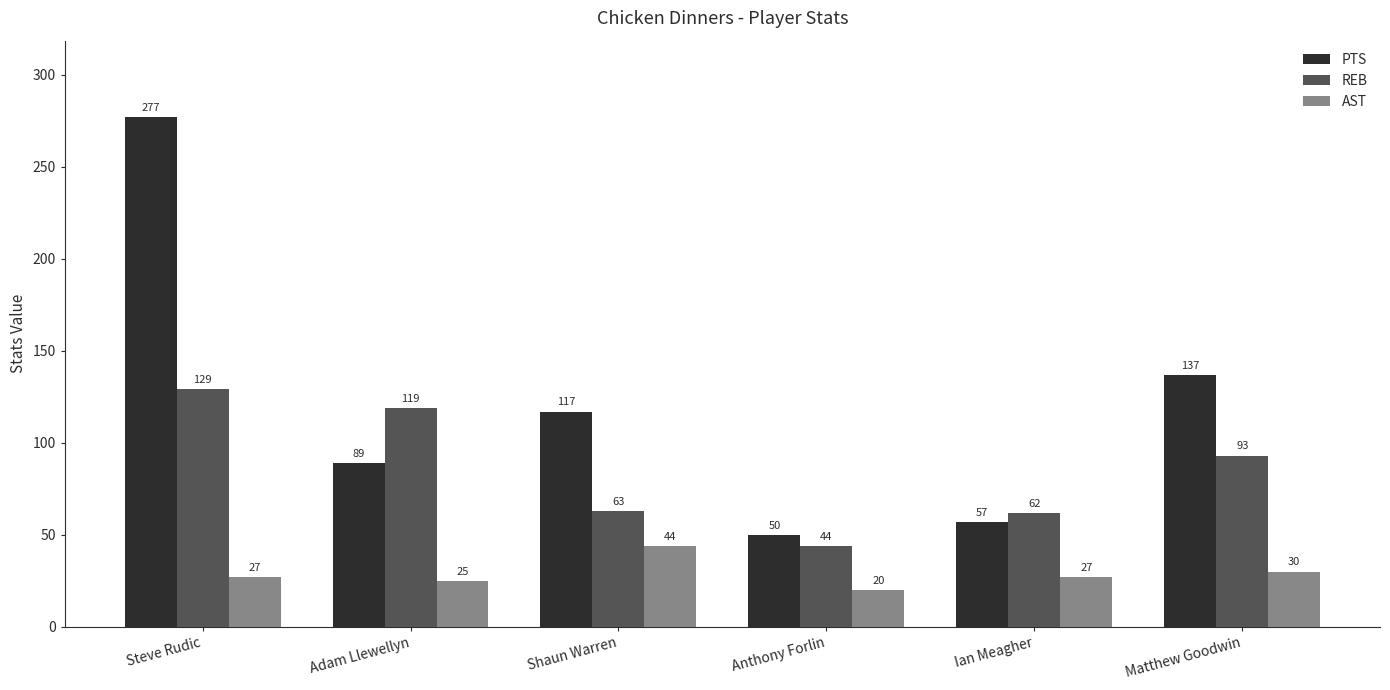

What is the difference between the REB values at Shaun Warren and Ian Meagher?

1